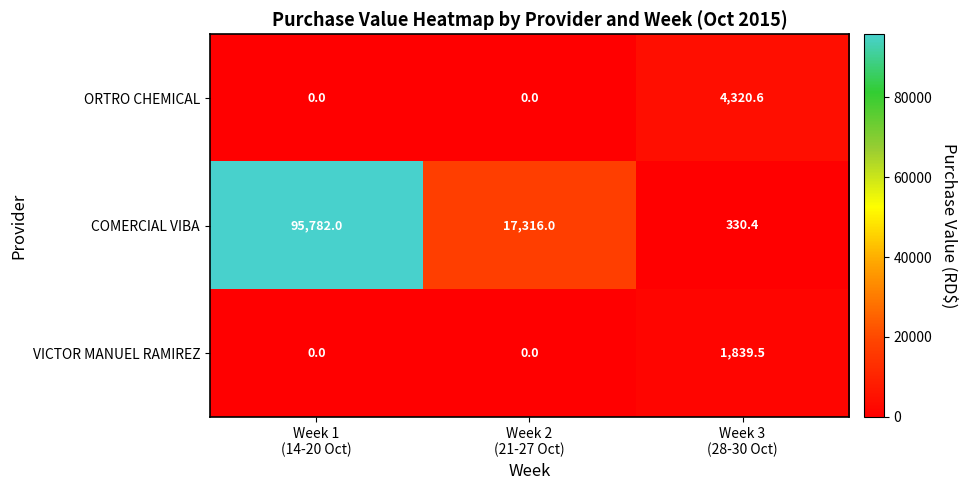

List the series in order of their peak value, highest first.

COMERCIAL VIBA, ORTRO CHEMICAL, VICTOR MANUEL RAMIREZ